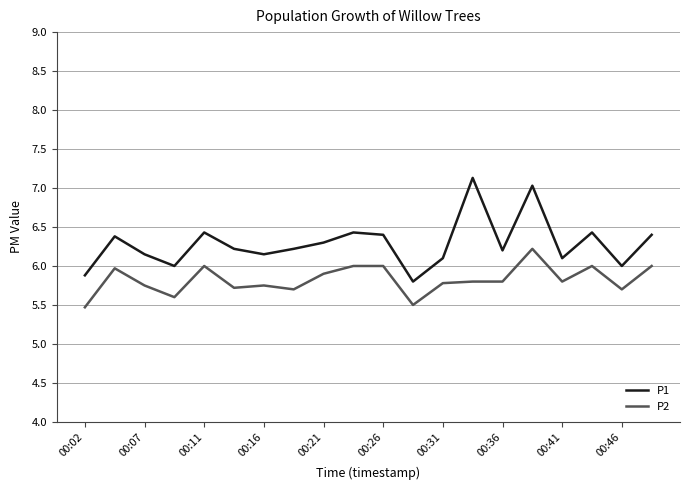

Which series has the largest total across all categories?

P1